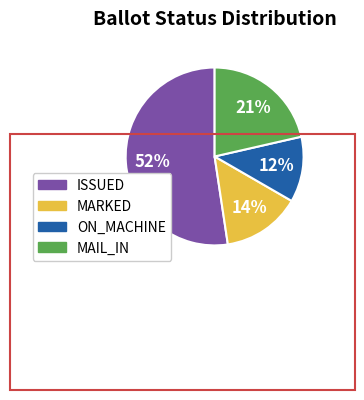

What is the smallest slice in the pie chart?

ON_MACHINE